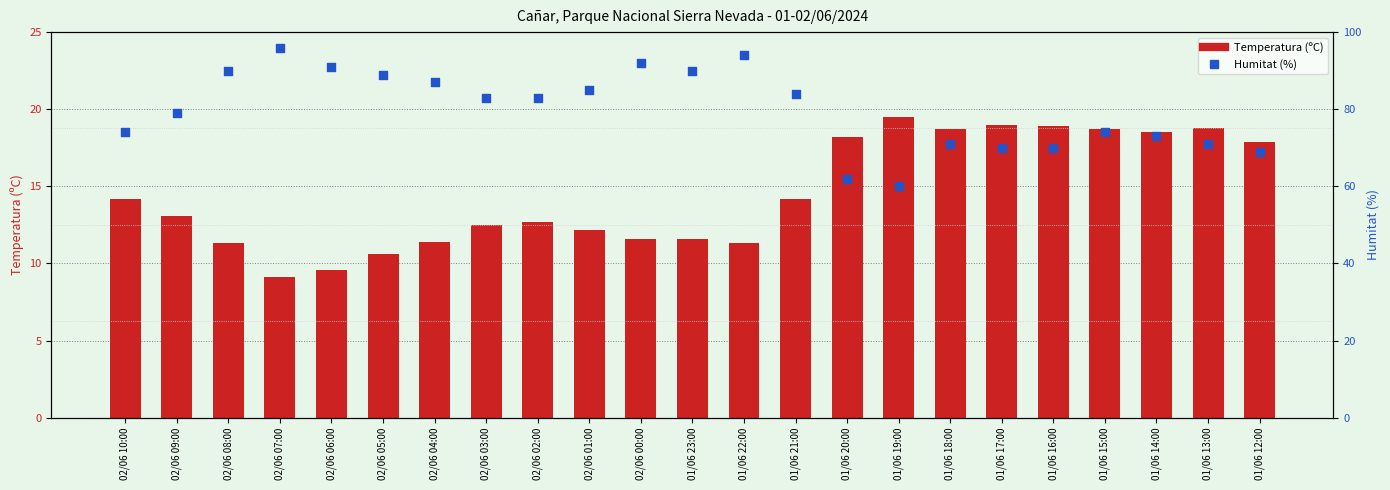

Which series contains the lowest Y value?

Temperatura (ºC)